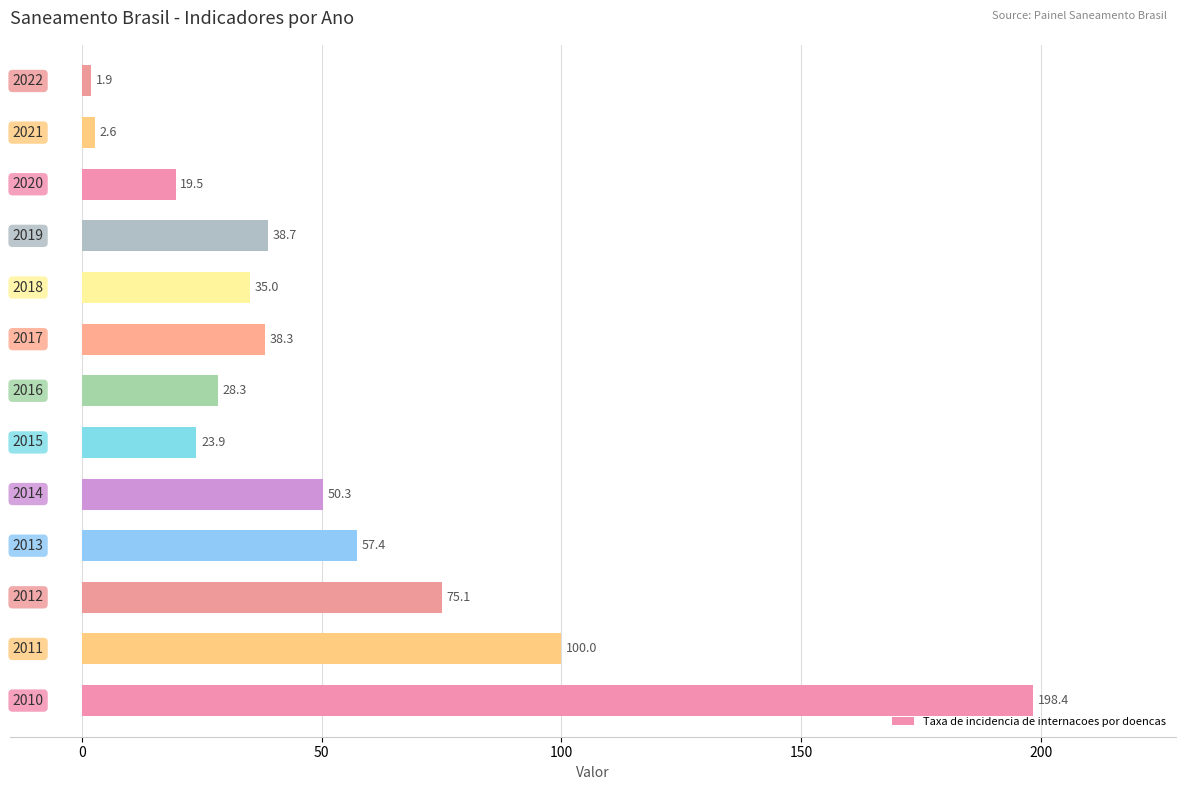

What is the maximum value shown in the chart?

198.4